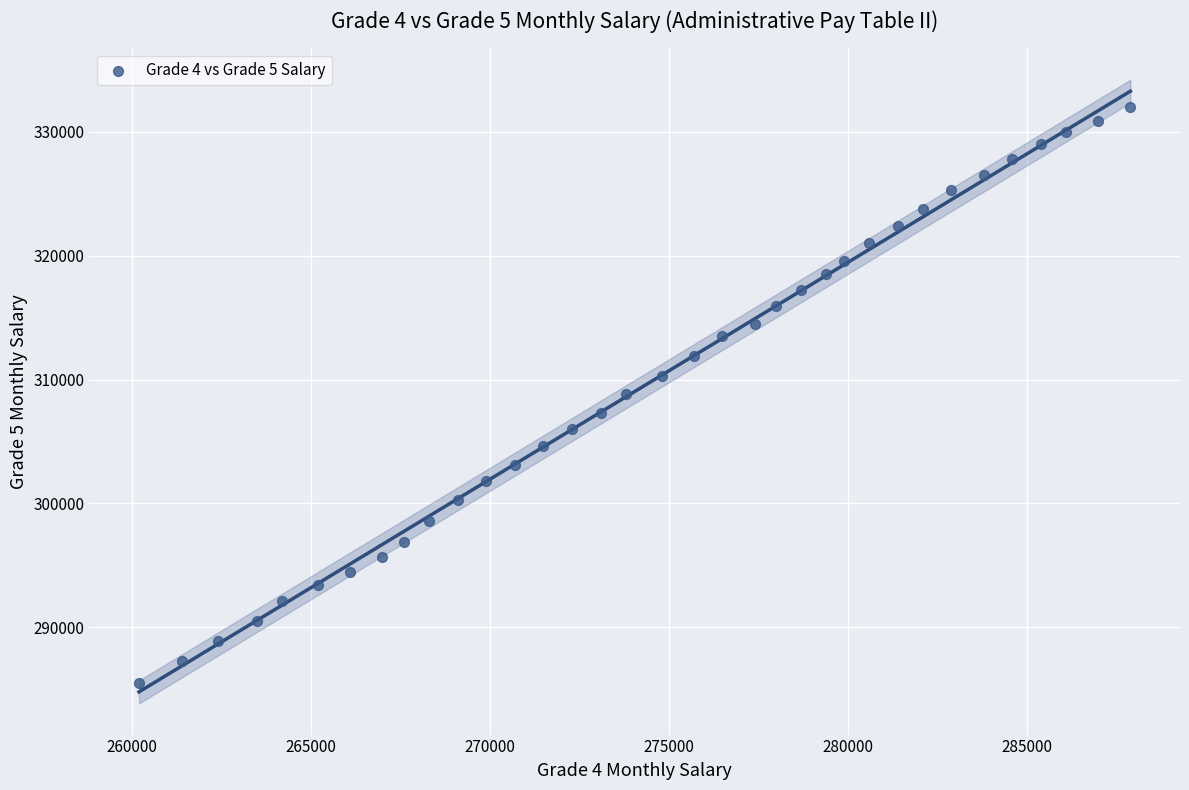

What is the range of X values (max minus min)?

27700